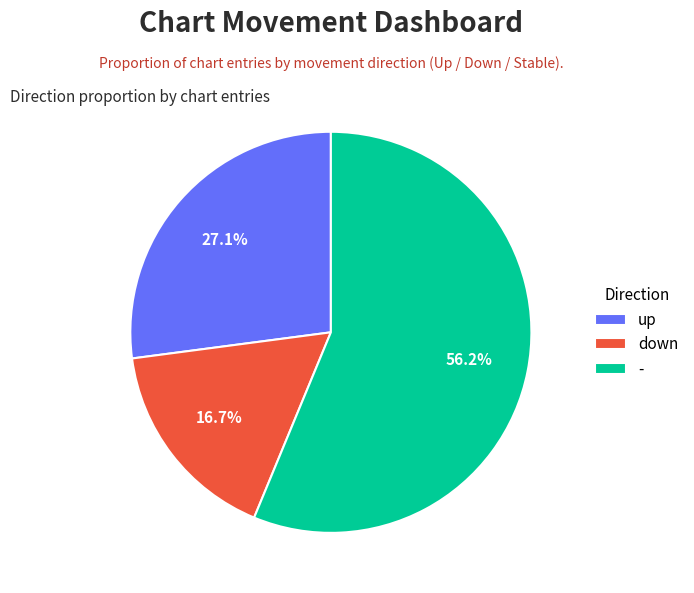

What percentage do up and - together represent?

83.3%